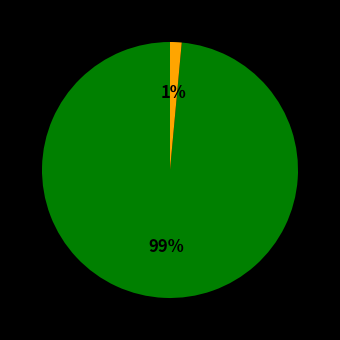

Is there a majority slice in this chart?

Yes